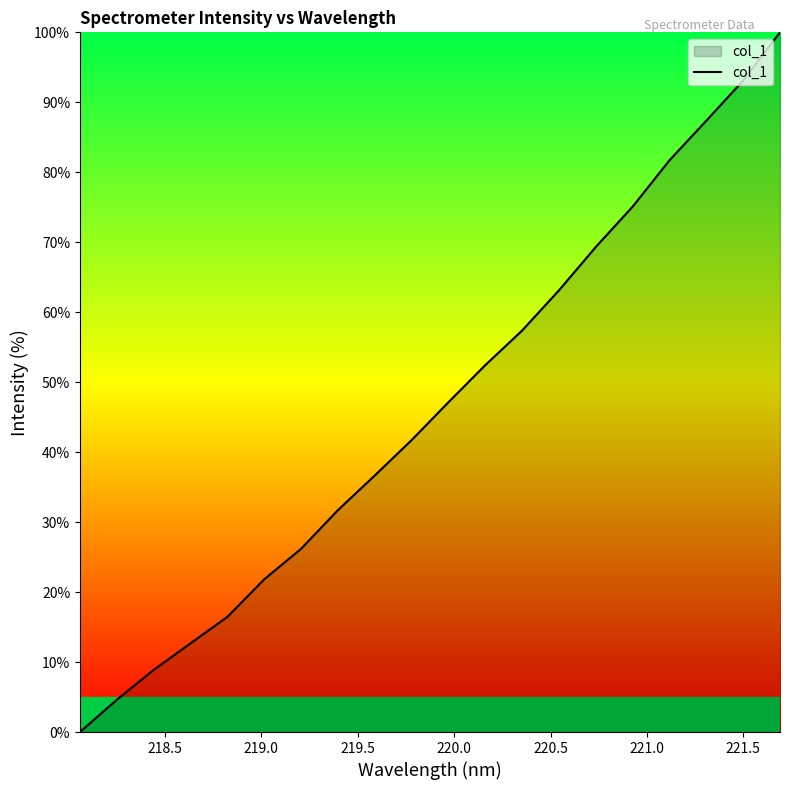

What is the greatest value displayed?

100.0